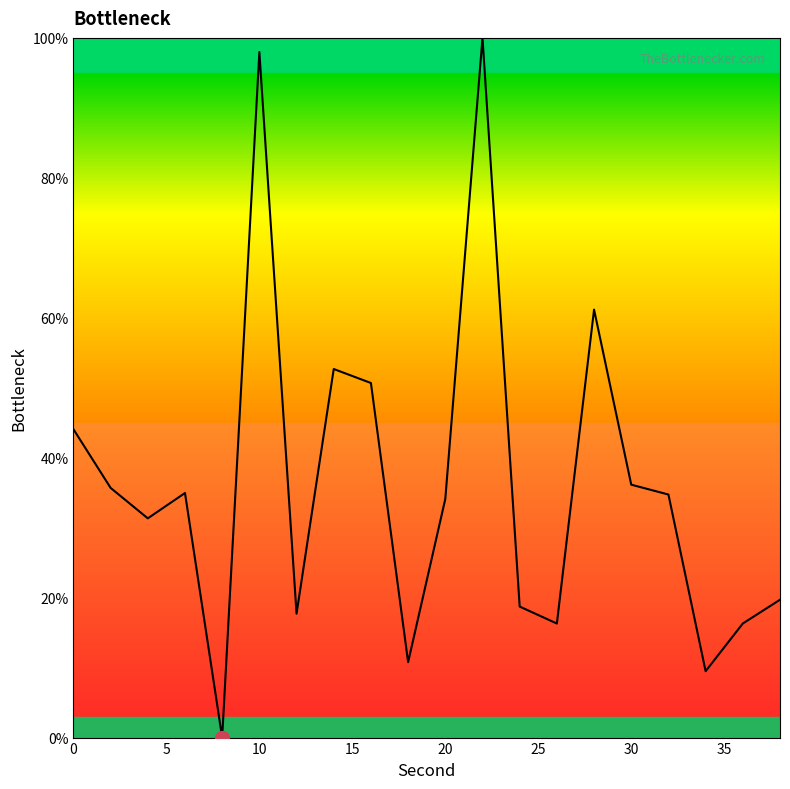

How many lines are shown in the chart?

1